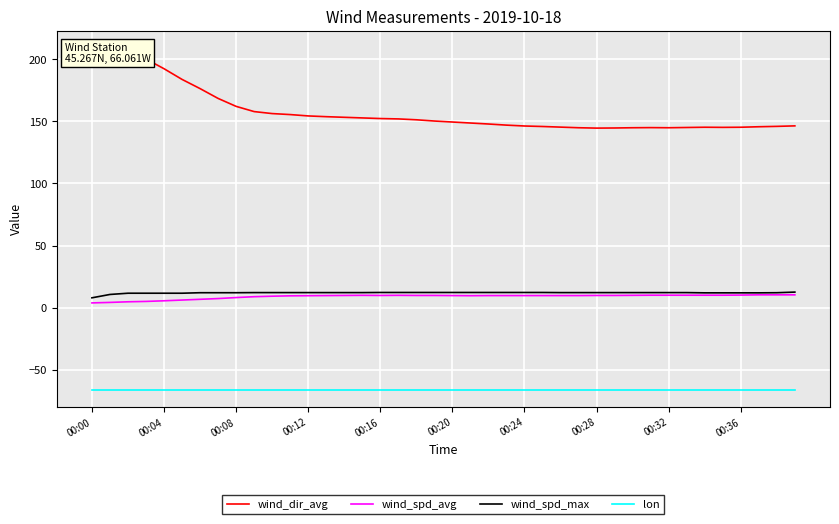

What is the average value of the wind_spd_avg series?

8.9